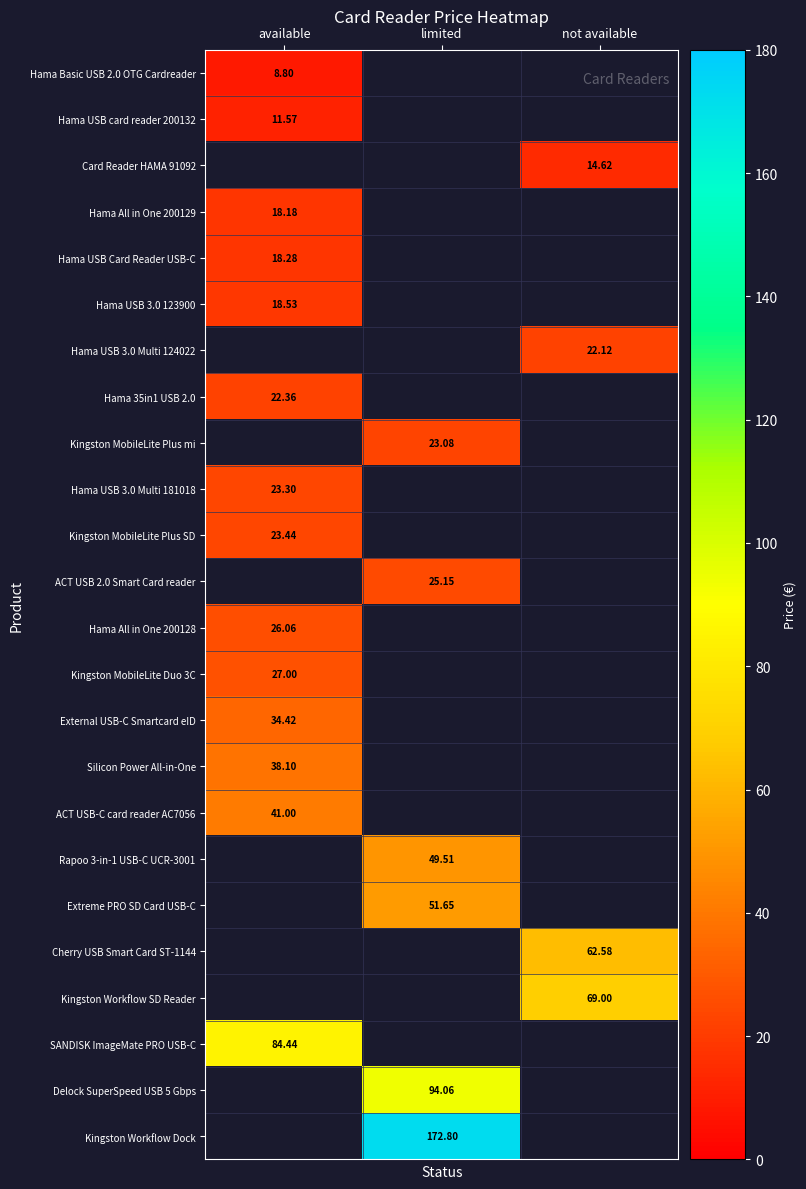

At how many categories does at least one series exceed 165?

1